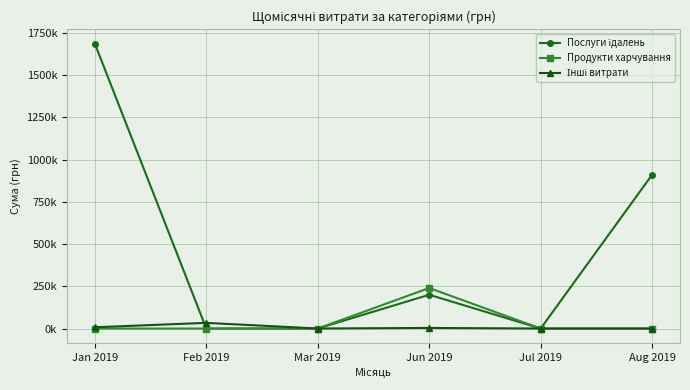

Does the chart have visible grid lines?

Yes